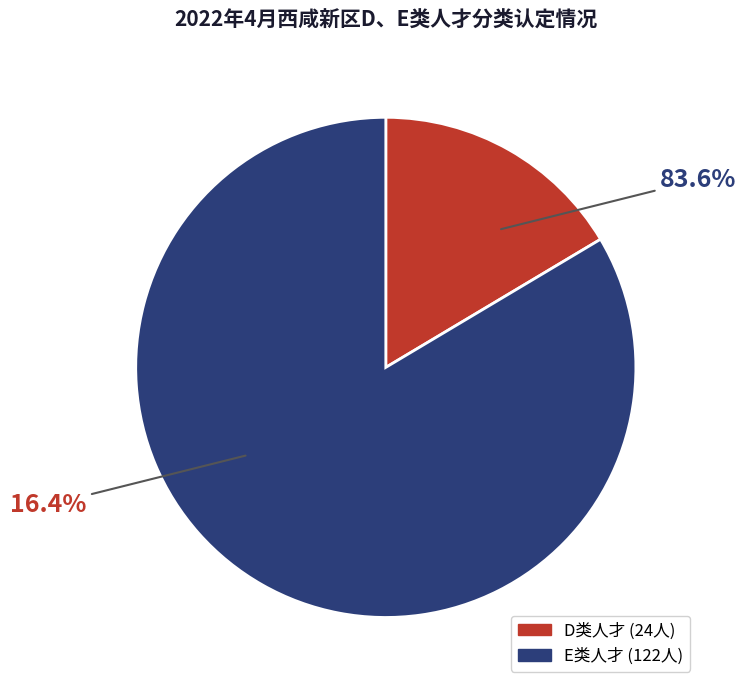

Rank the categories by value from lowest to highest.

D类人才, E类人才